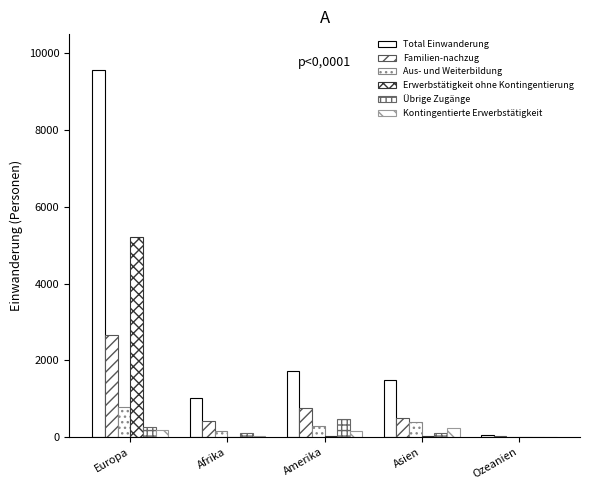

What is the total value across all series at Europa?

18692